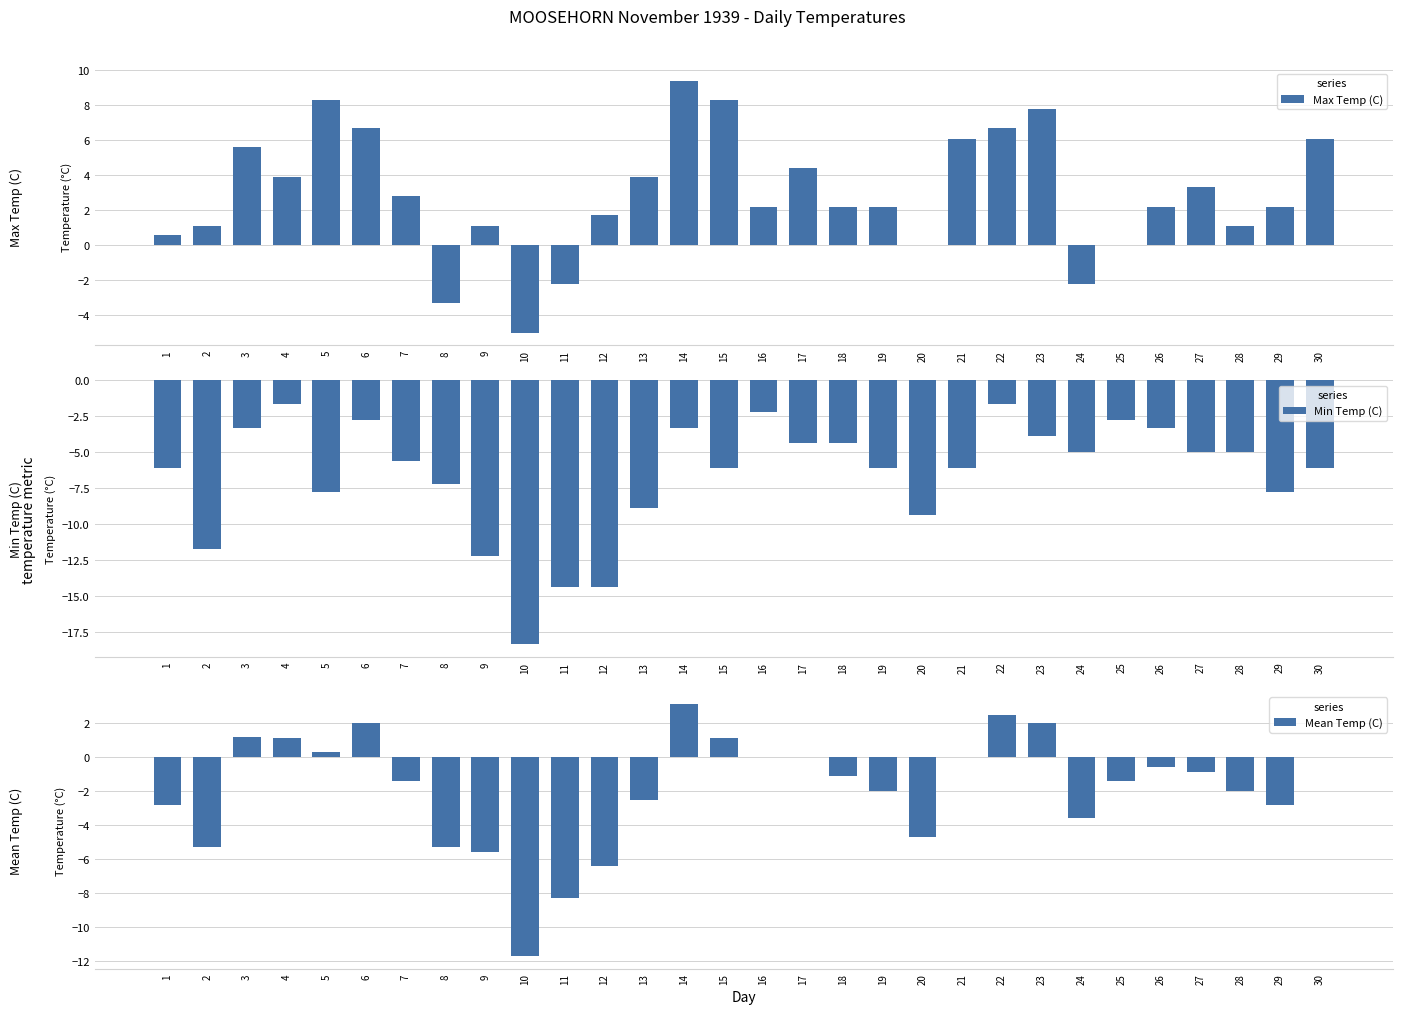

List the series in order of their overall mean, highest first.

Max Temp (C), Mean Temp (C), Min Temp (C)